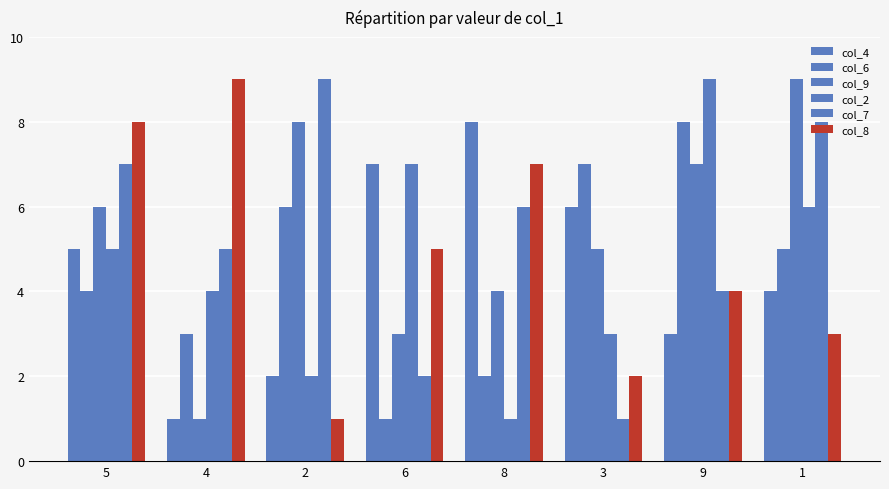

Rank the categories by col_9 value from highest to lowest.

1, 2, 9, 5, 3, 8, 6, 4